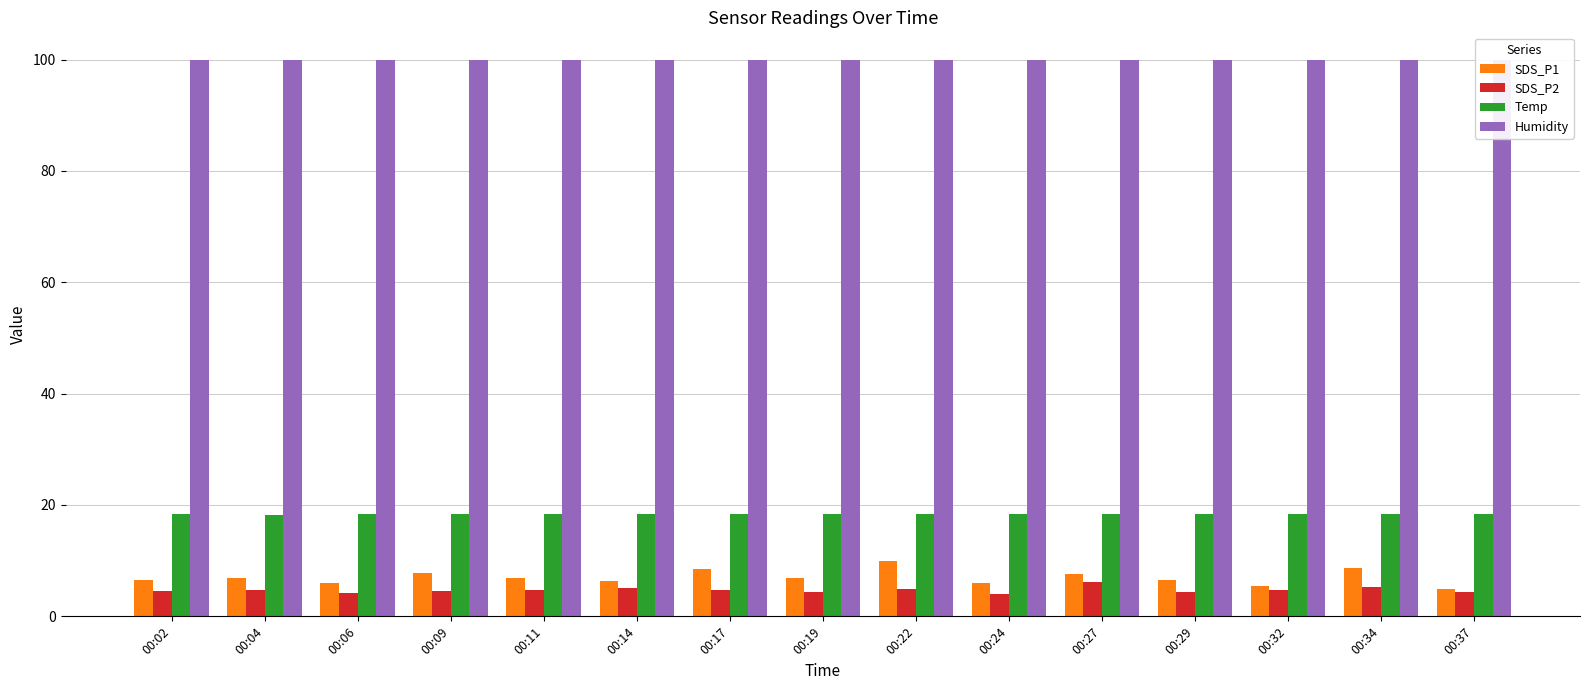

What is the total value across all series at 00:22?

133.0